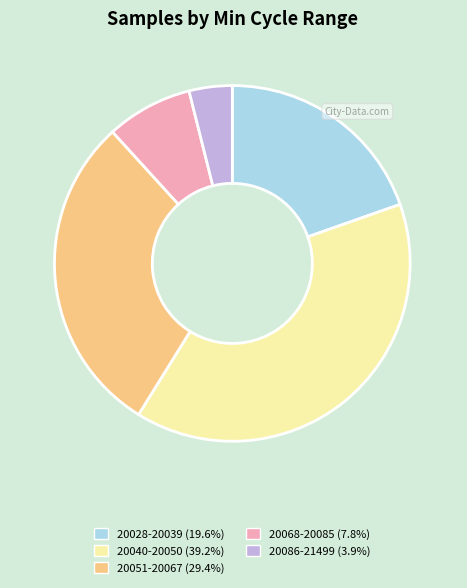

Is there a majority slice in this chart?

No